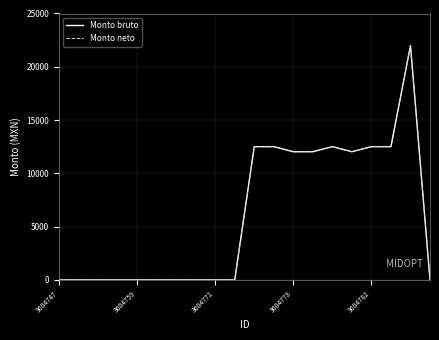

Does the chart have visible grid lines?

Yes